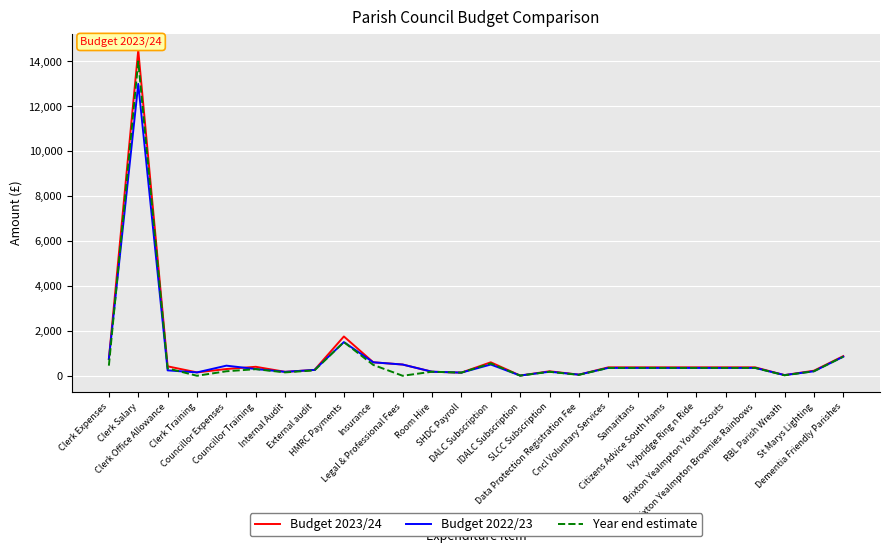

Which series has the largest range (max minus min)?

Budget 2023/24